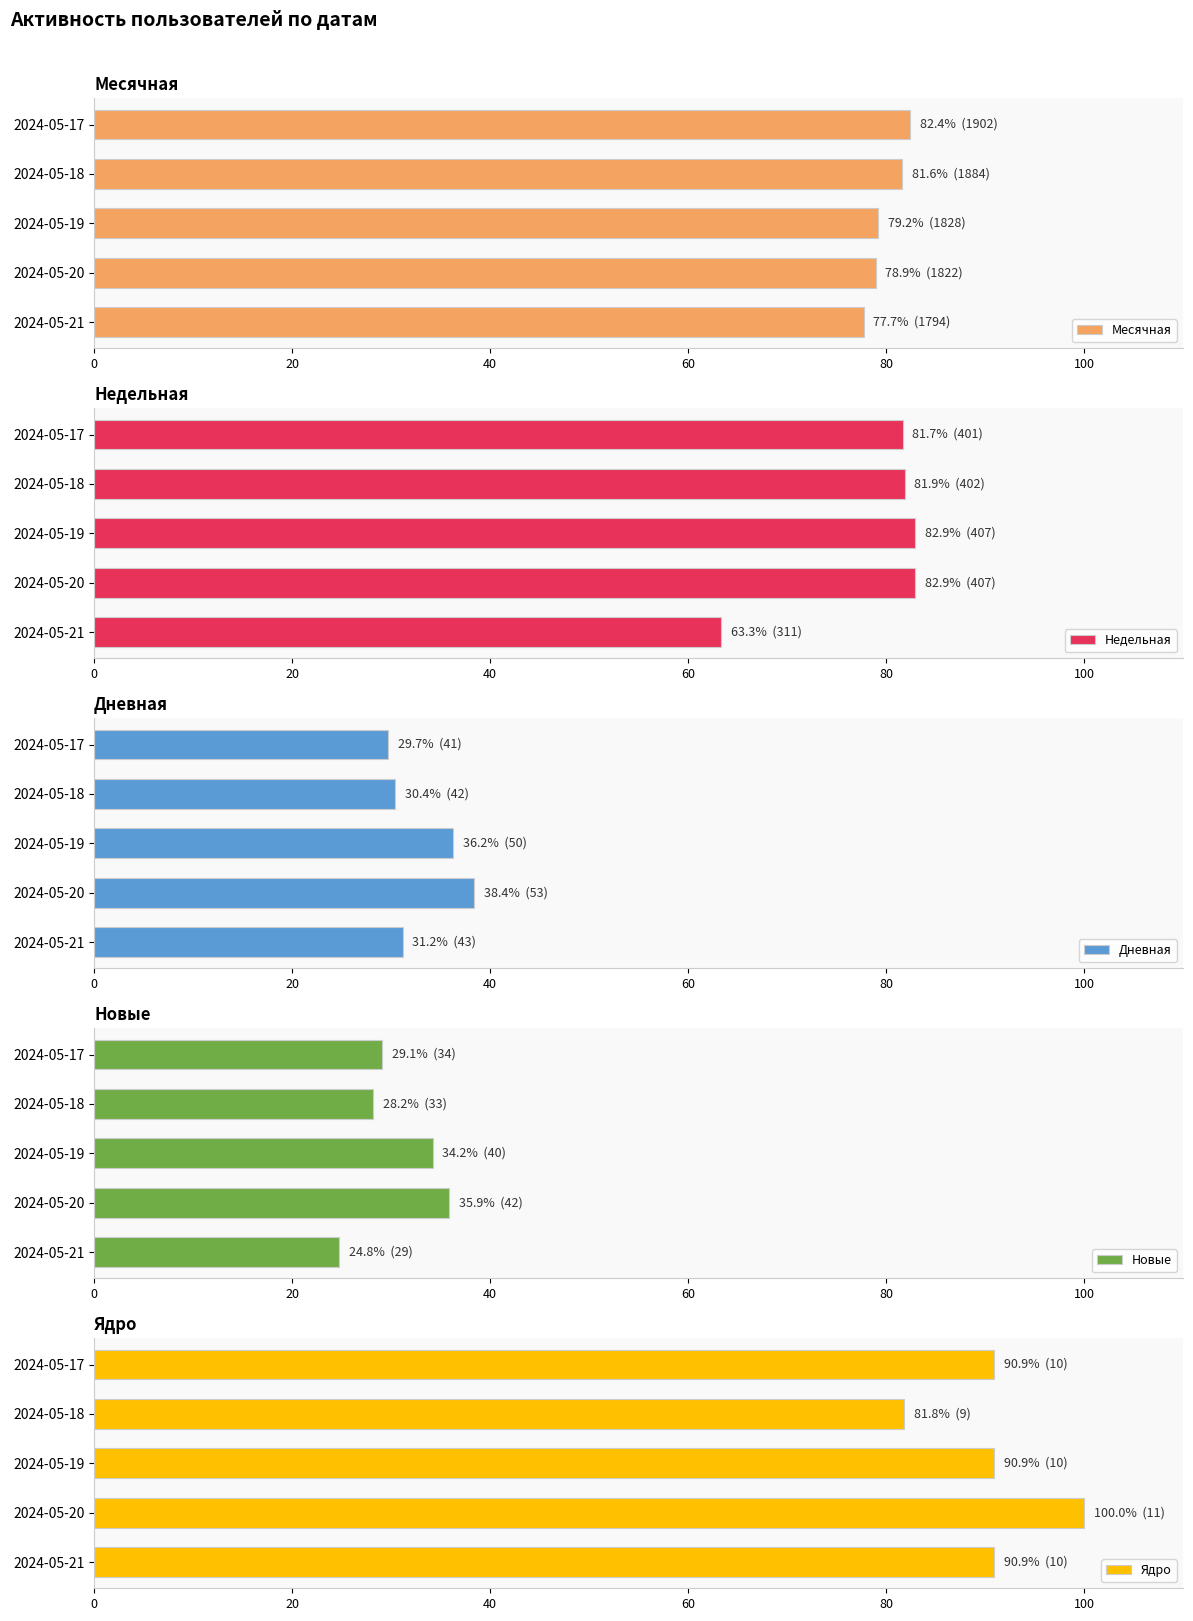

Which has a higher value, 80 or 60?

80